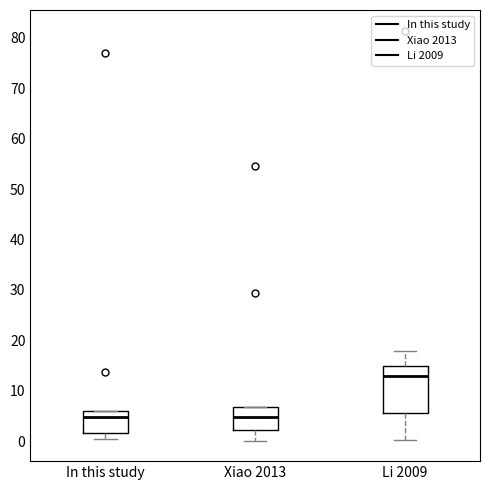

Which box is the tallest, from its lower edge to its upper edge?

Li 2009